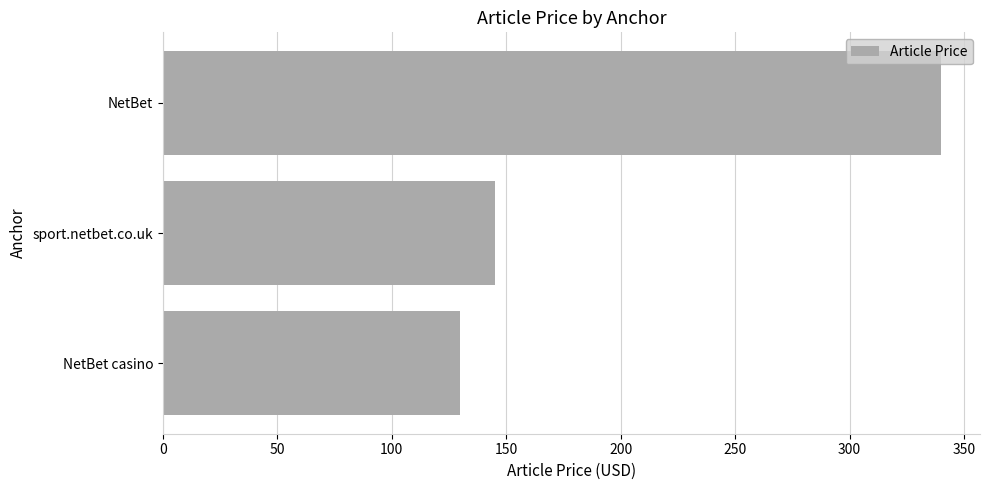

List the labels in order of value, largest first.

NetBet, sport.netbet.co.uk, NetBet casino